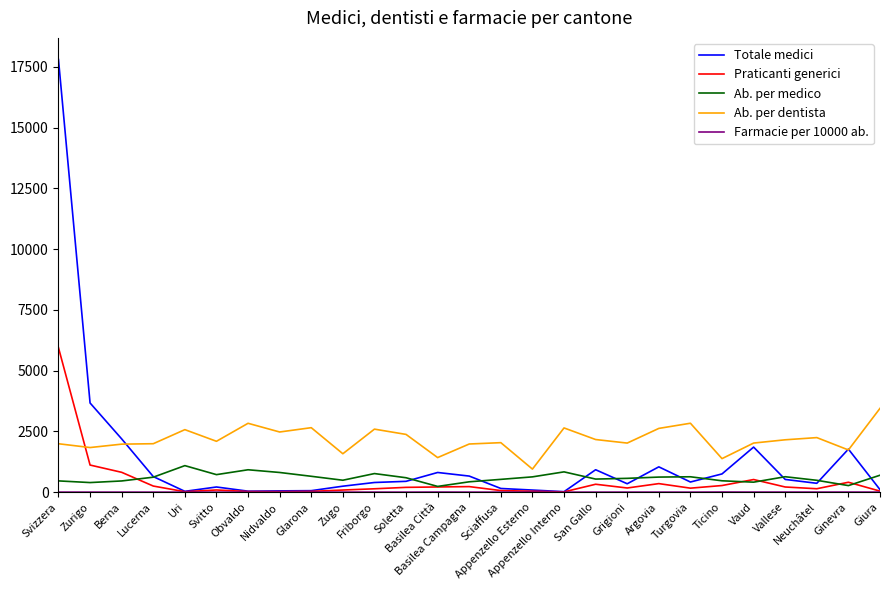

What is the maximum value shown in the chart?

17804.0